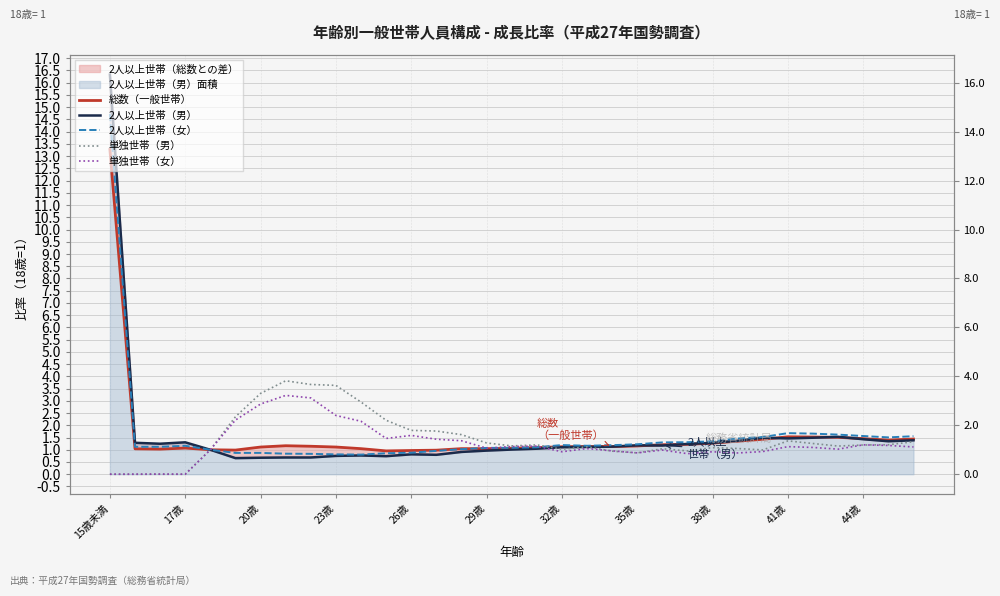

Reading left to right, transcribe all the data shown in this chart.

総数（一般世帯）: 13.3	1.0	1.0	1.1	1.0	1.0	1.1	1.2	1.1	1.1	1.0	1.0	1.0	1.0	1.0	1.0	1.1	1.1	1.1	1.1	1.1	1.2	1.2	1.2	1.3	1.4	1.4	1.5	1.5	1.5	1.5	1.4	1.4
2人以上世帯（男）: 16.3	1.3	1.2	1.3	1.0	0.7	0.7	0.7	0.7	0.7	0.8	0.7	0.8	0.8	0.9	1.0	1.0	1.0	1.1	1.1	1.1	1.2	1.2	1.2	1.3	1.4	1.5	1.5	1.5	1.5	1.4	1.3	1.4
2人以上世帯（女）: 14.7	1.1	1.1	1.2	1.0	0.9	0.9	0.8	0.8	0.8	0.8	0.9	0.9	1.0	1.0	1.1	1.1	1.1	1.2	1.2	1.2	1.2	1.3	1.3	1.3	1.5	1.5	1.7	1.7	1.6	1.6	1.5	1.6
単独世帯（男）: 0.0	0.0	0.0	0.0	1.0	2.3	3.3	3.8	3.7	3.6	2.9	2.2	1.8	1.8	1.6	1.3	1.2	1.2	1.0	1.1	0.9	0.9	1.0	1.0	1.1	1.1	1.0	1.4	1.3	1.2	1.2	1.2	1.3
単独世帯（女）: 0.0	0.0	0.0	0.0	1.0	2.2	2.9	3.2	3.1	2.4	2.2	1.5	1.6	1.4	1.4	1.1	1.1	1.1	0.9	1.0	1.0	0.9	1.0	0.8	0.9	0.9	0.9	1.1	1.1	1.0	1.2	1.2	1.1